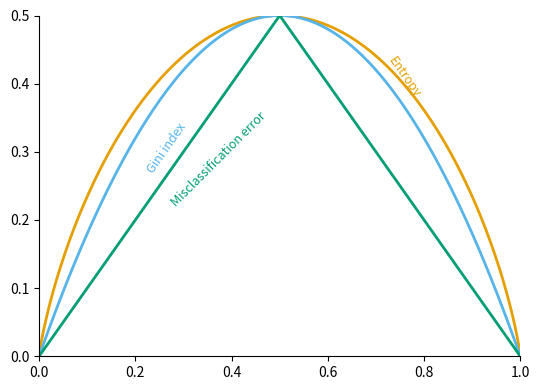

Is this an area chart (filled region under the line)?

Yes